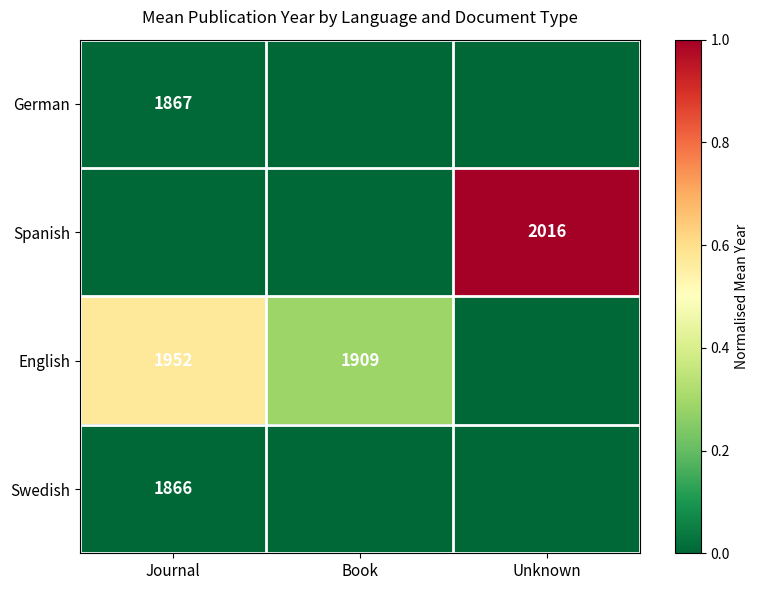

Is the value of Spanish at Unknown greater than the value of German at Journal?

Yes